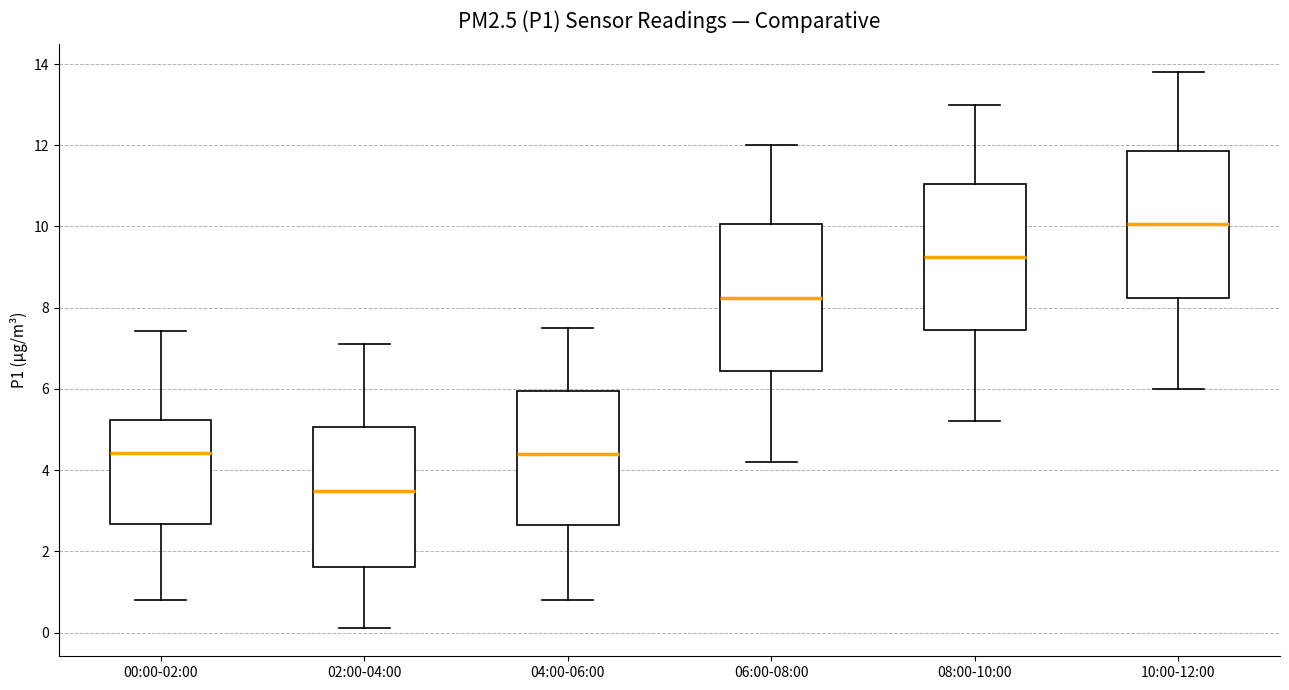

Which box's median line is the lowest?

02:00-04:00